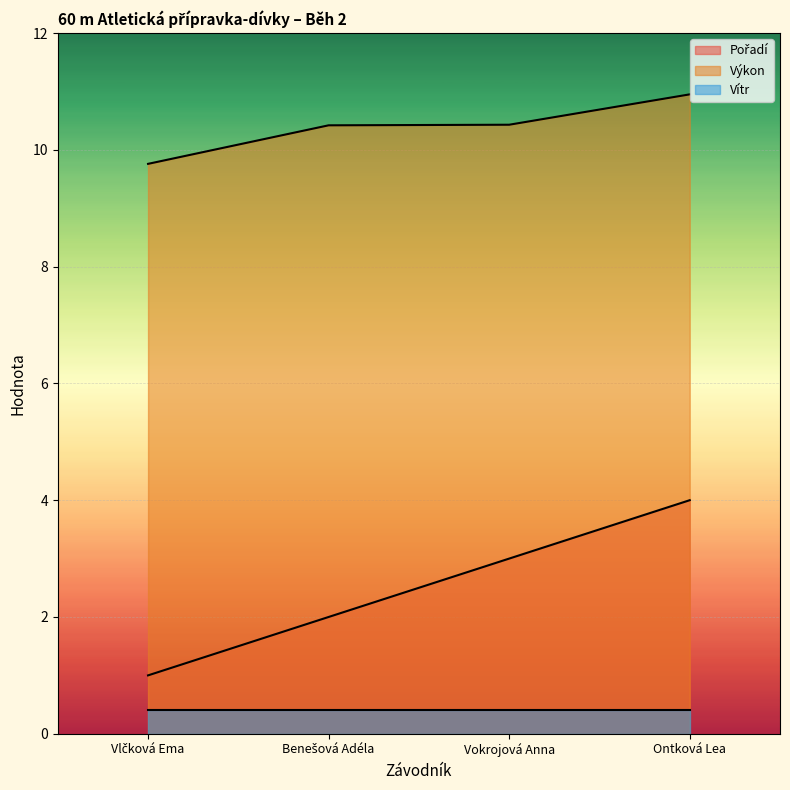

What value does the Vítr series have at Vokrojová Anna?

0.4